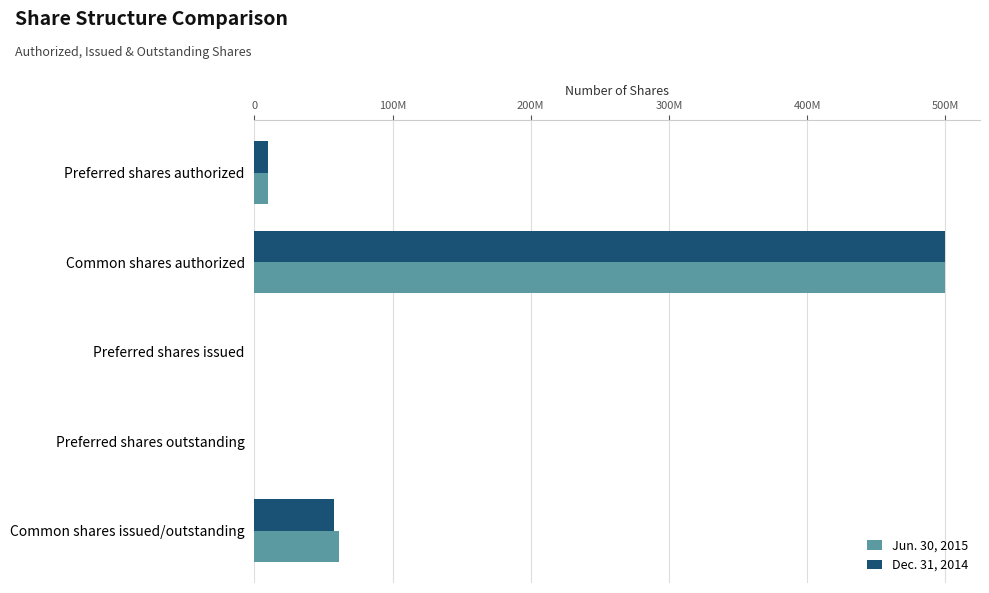

What are all the series names shown in the legend?

Jun. 30, 2015, Dec. 31, 2014